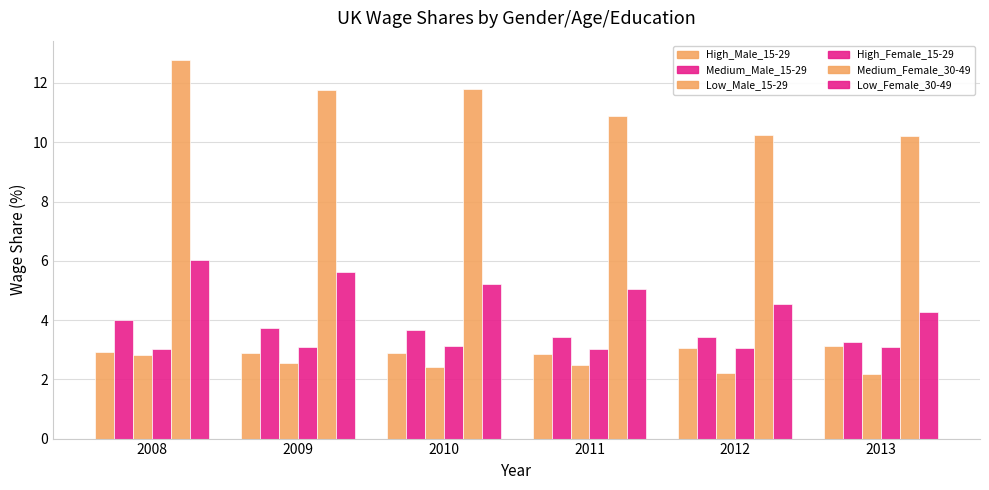

What is the value of the Low_Female_30-49 bar at the 1st from the left?

6.0